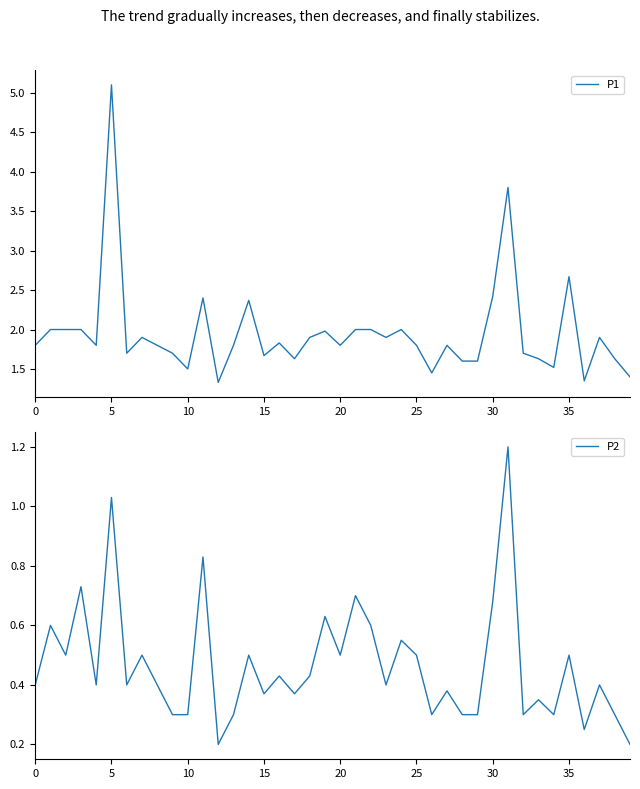

True or false: P2 has more than 1 points higher than both neighbors.

True